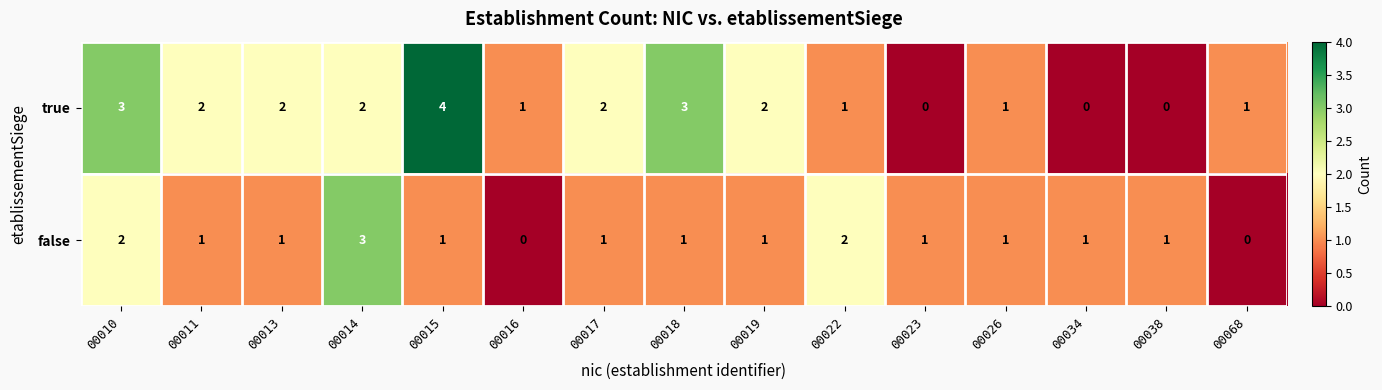

What is the greatest value displayed?

4